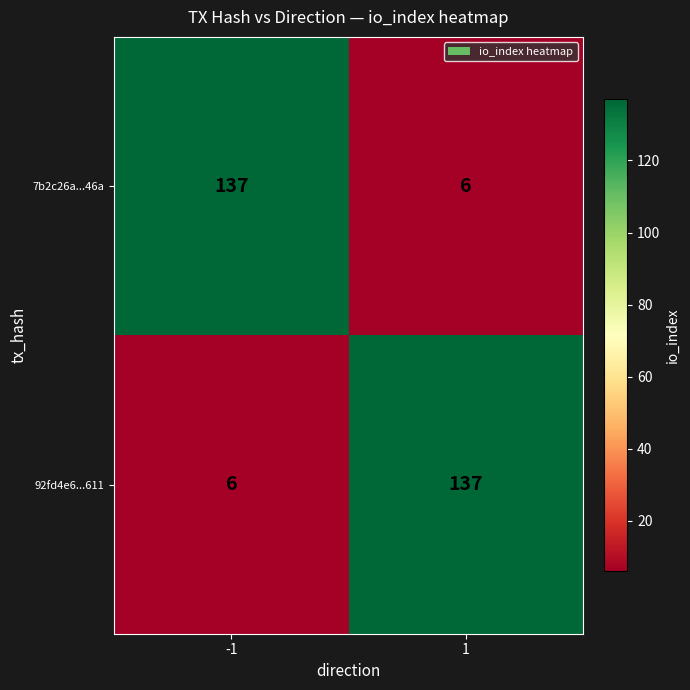

What is the approximate value of 7b2c26a...46a at -1, to the nearest 5?

135